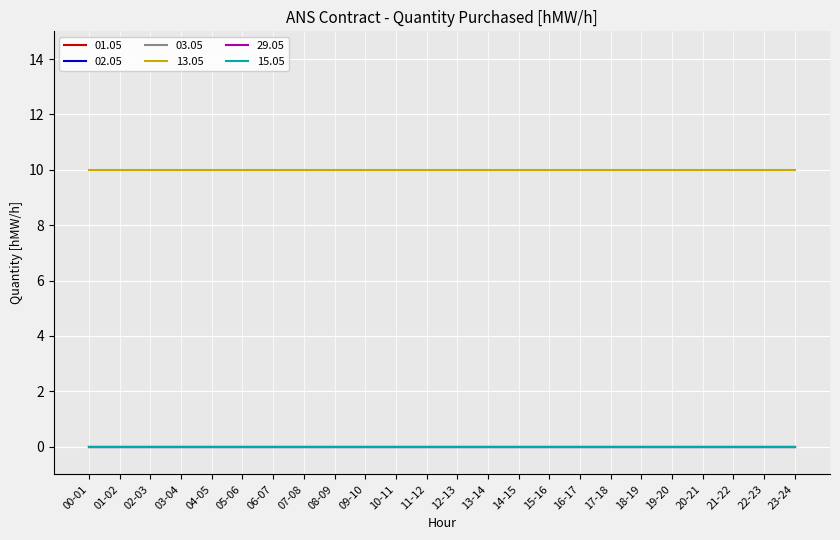

The value of 02.05 at 14-15 is 0. True or false?

True